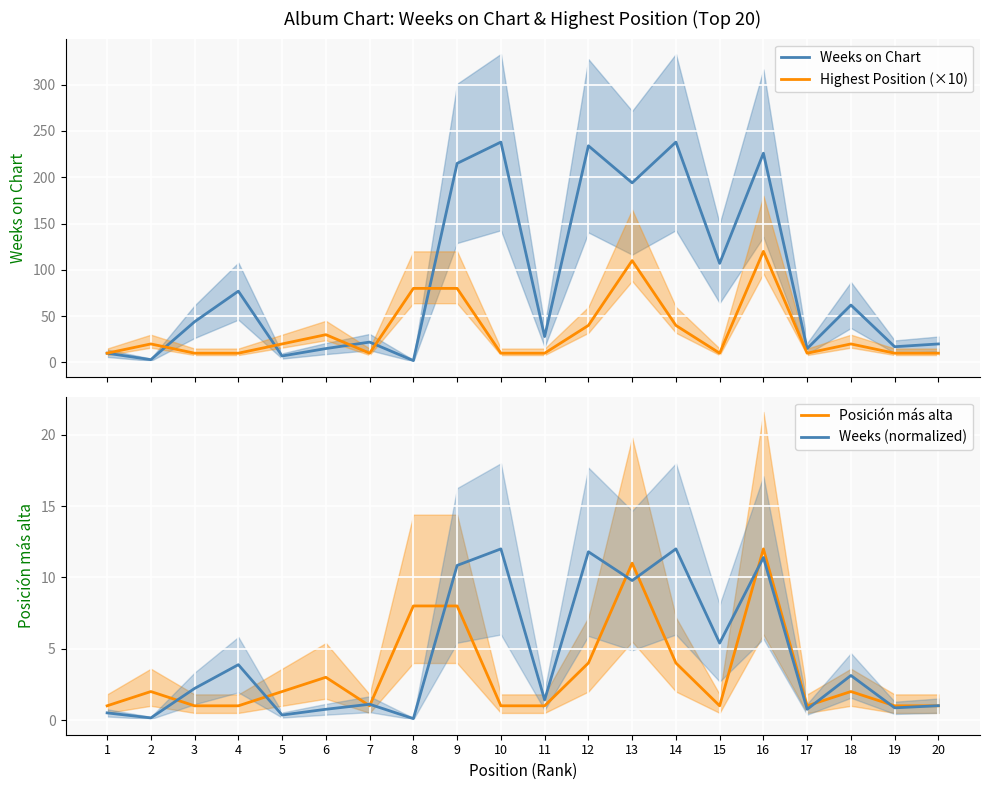

Which series has the largest total across all categories?

Weeks on Chart